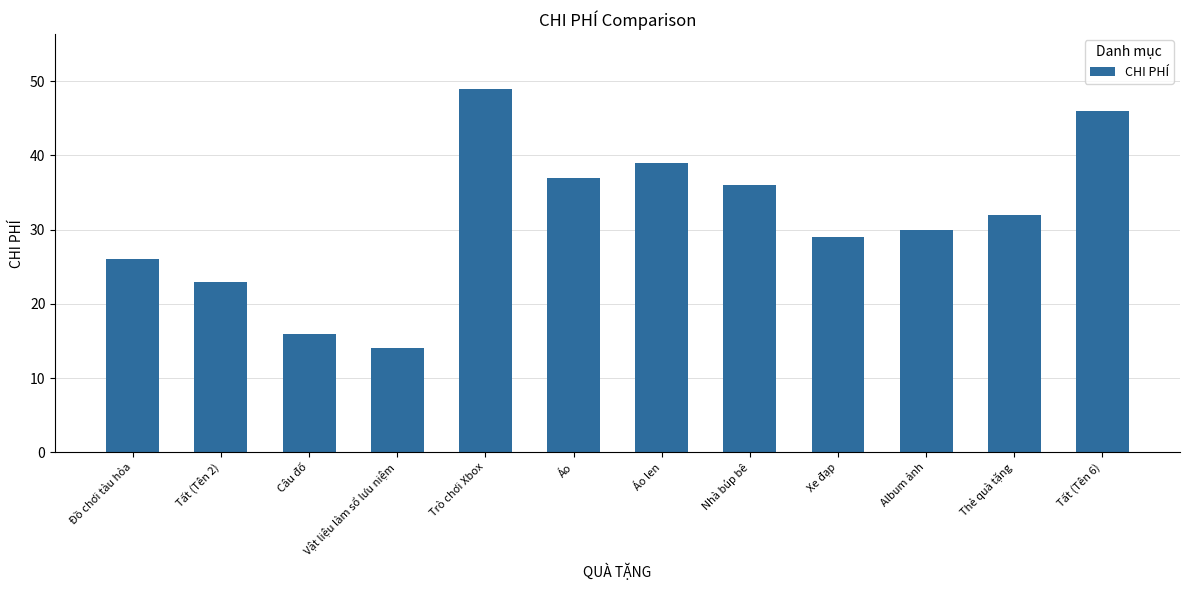

The chart shows a value of 37 at Áo. True or false?

True